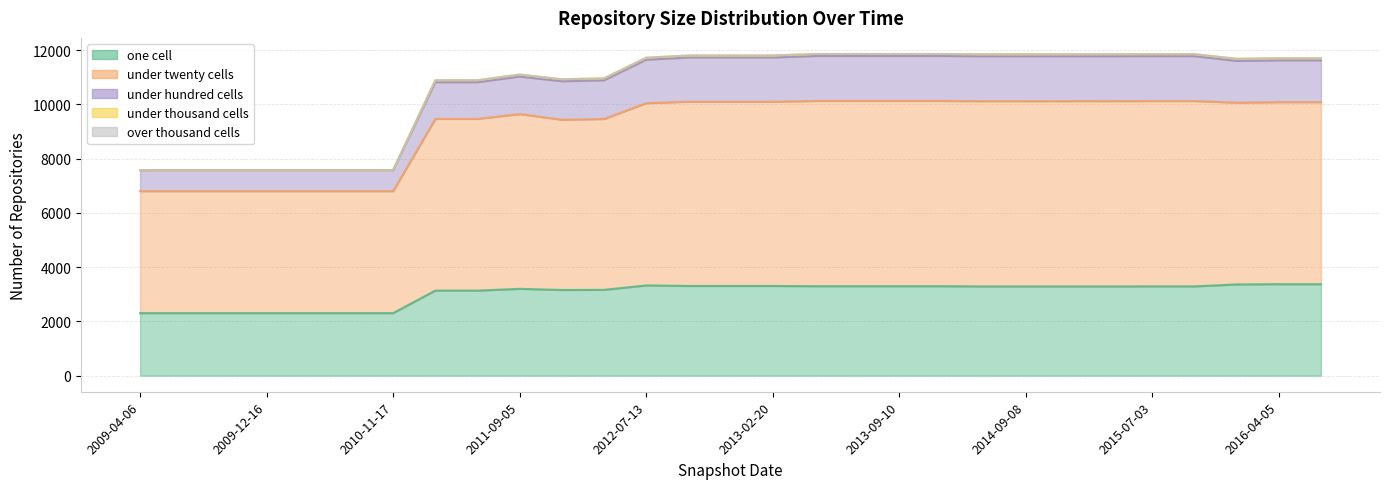

What is the label of the 27th point from the right?

2009-09-25